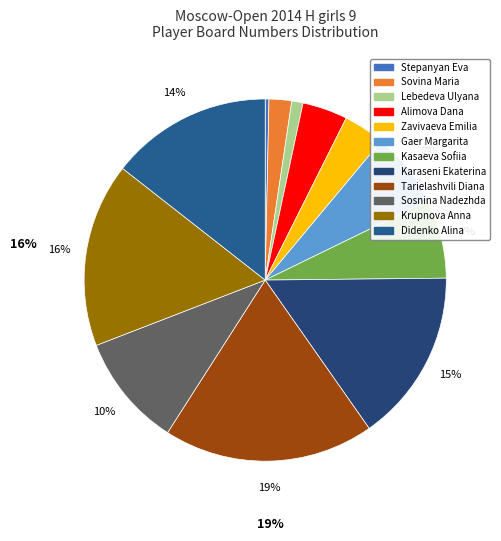

What is the change in value from Zavivaeva Emilia to Gaer Margarita?

+9